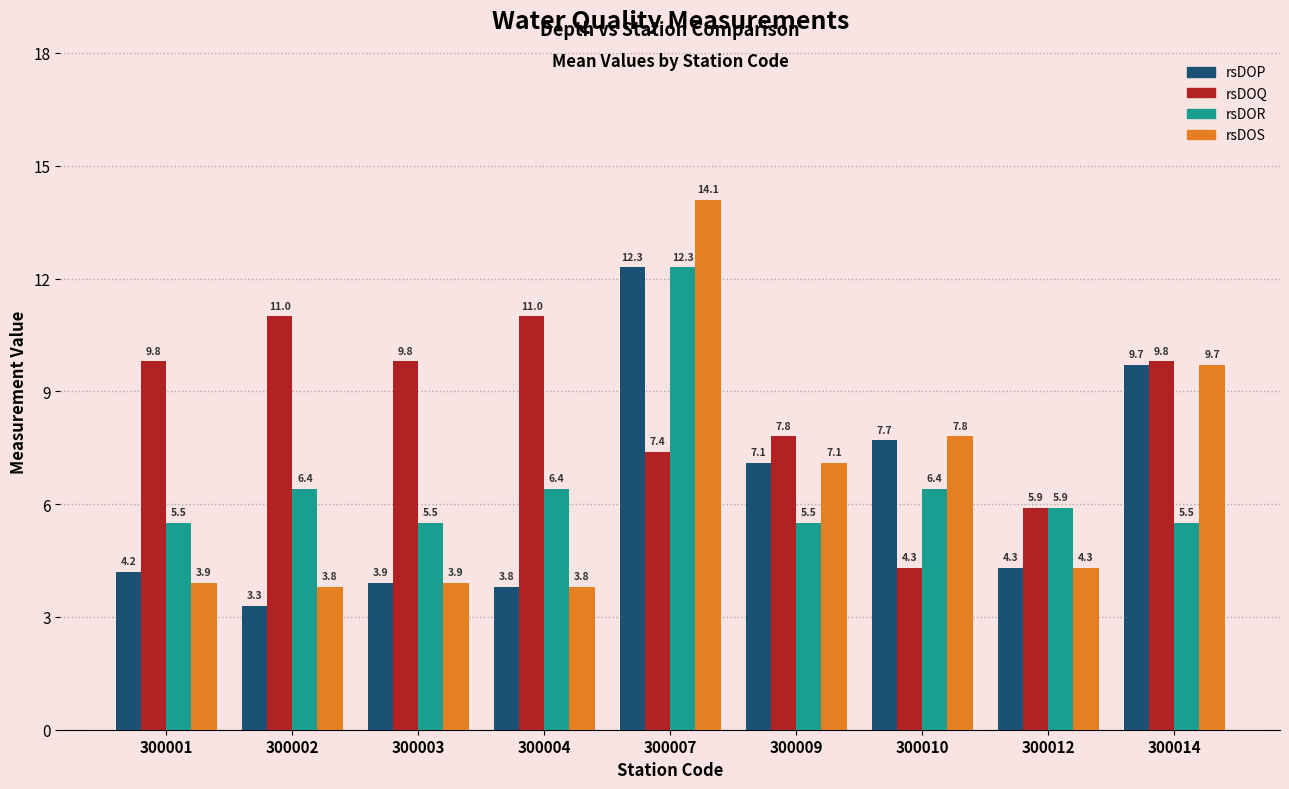

At how many categories does at least one series exceed 14?

1